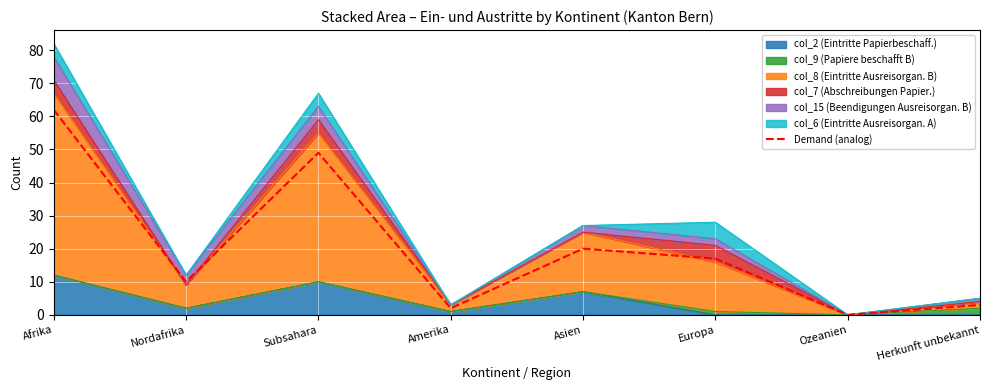

What position from the left is Nordafrika?

2